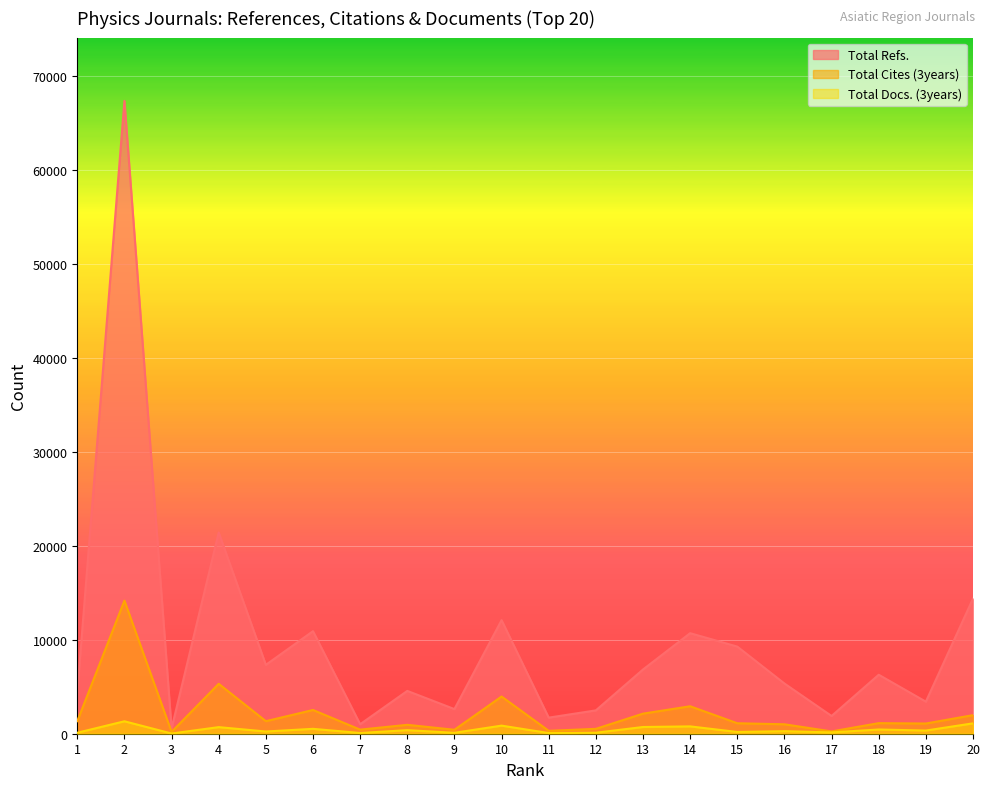

Between 12 and 13, which is larger?

13